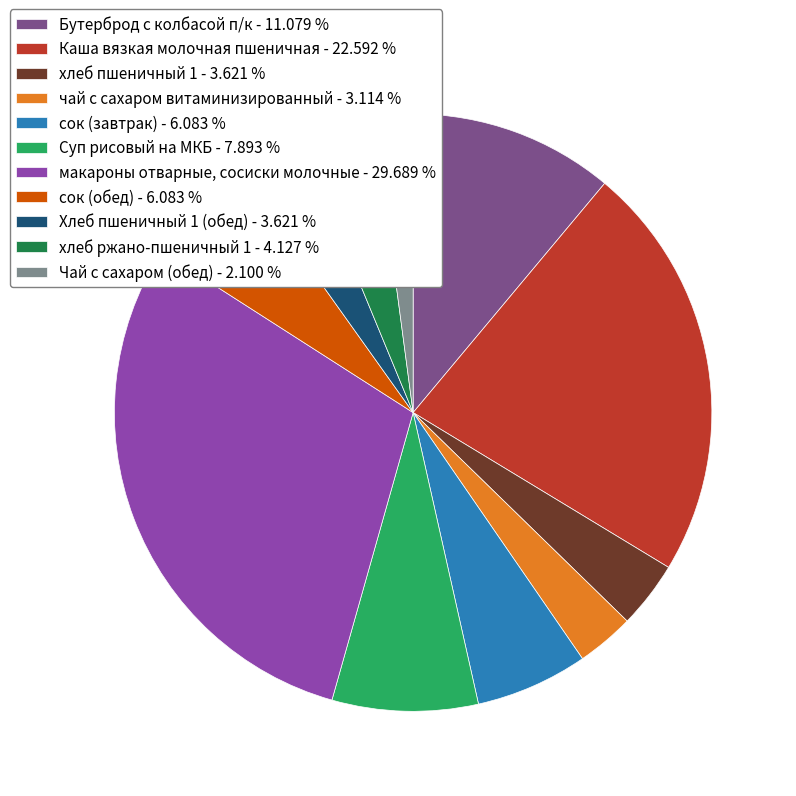

Is макароны отварные, сосиски молочные - 29.689 % the majority of the pie?

No